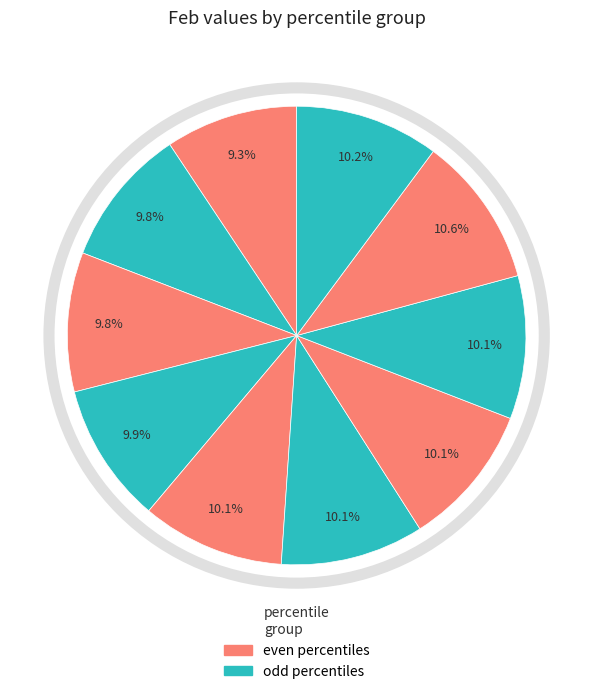

How many segments does this pie chart have?

10